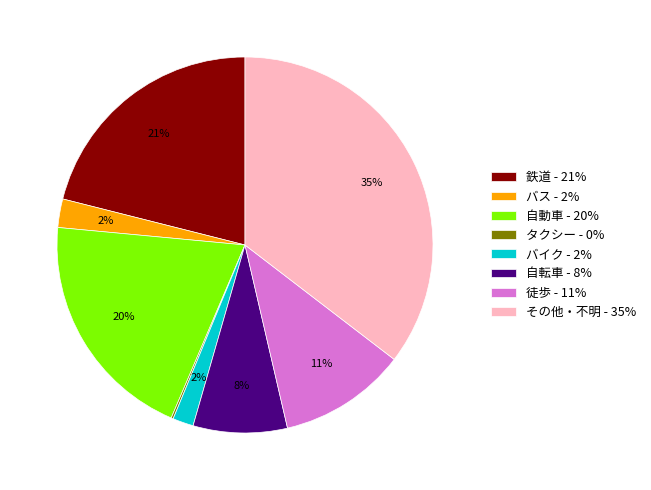

To the nearest percent, what percentage of the pie is その他・不明 - 35%?

35%